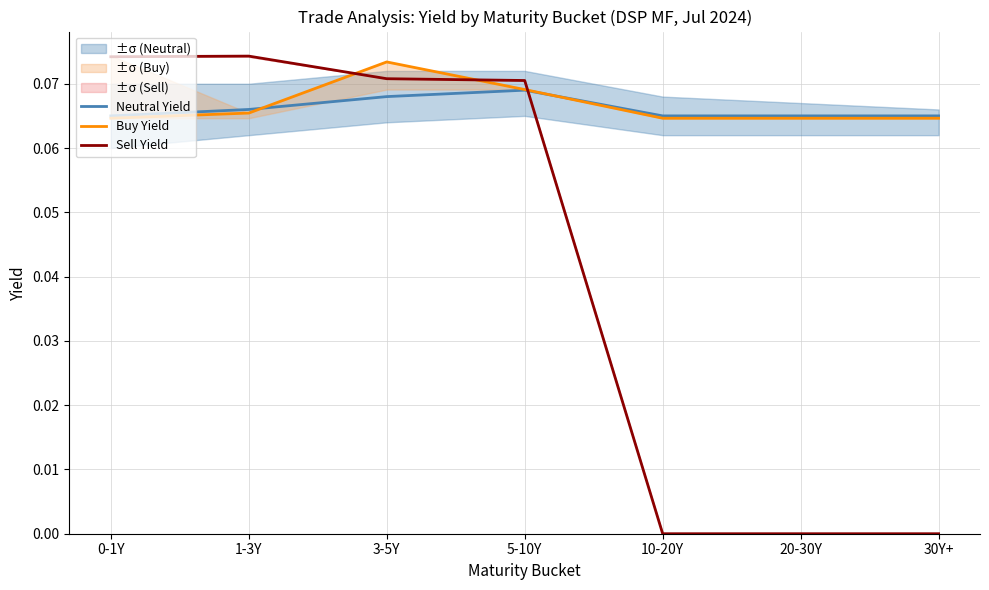

True or false: Buy Yield and Neutral Yield intersect in this chart.

True